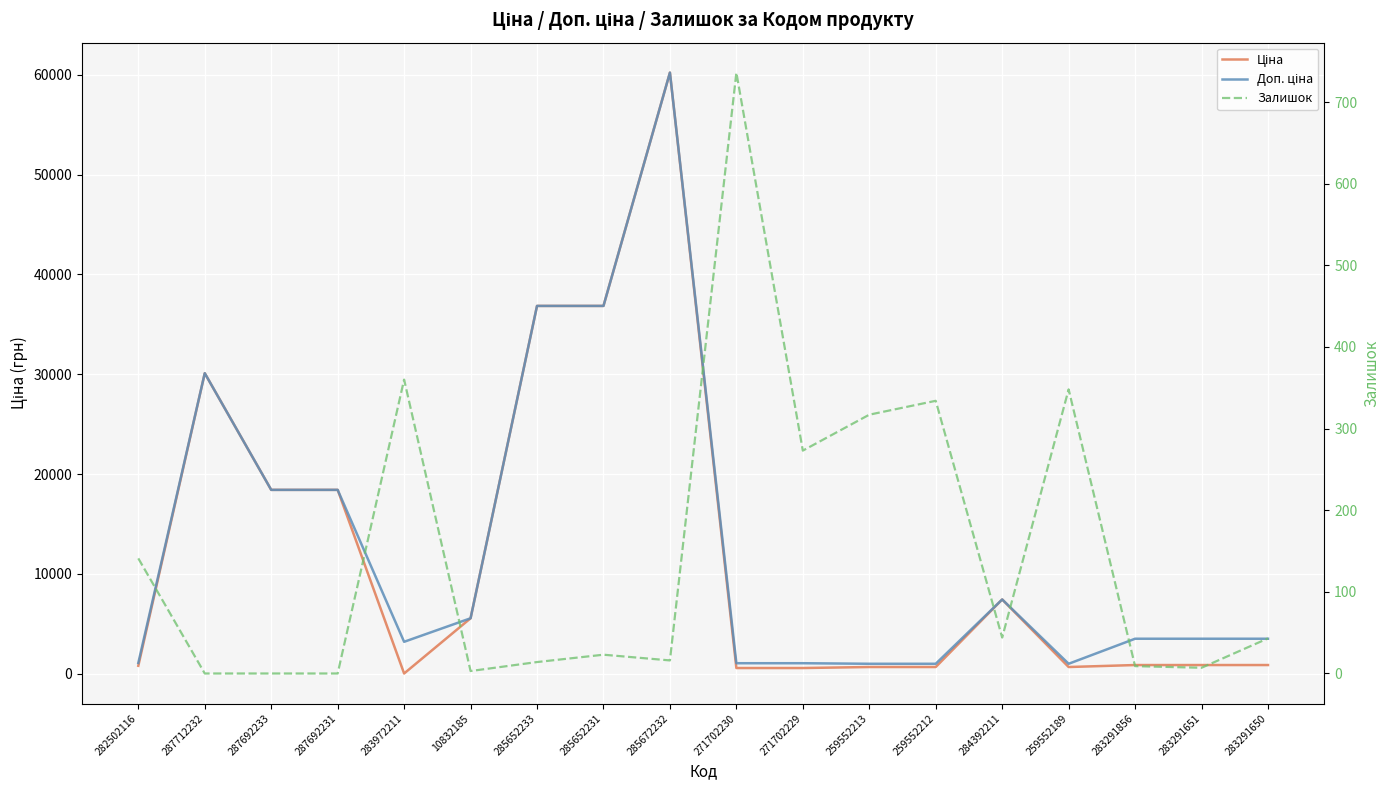

At which category does Ціна reach its first local valley?

283972211